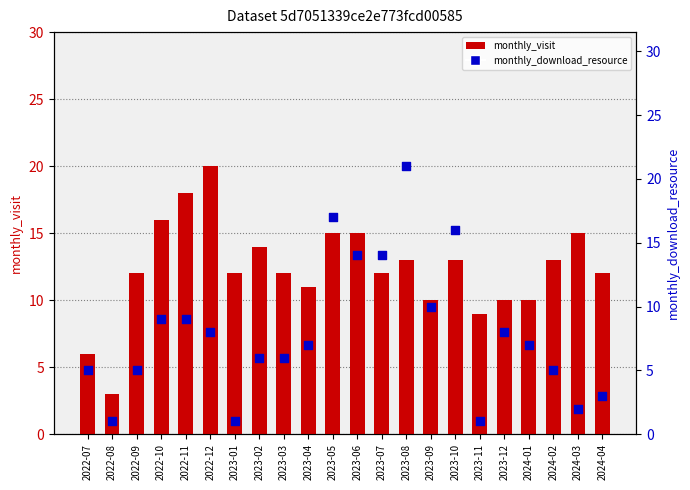

At how many categories does at least one series exceed 16?

4